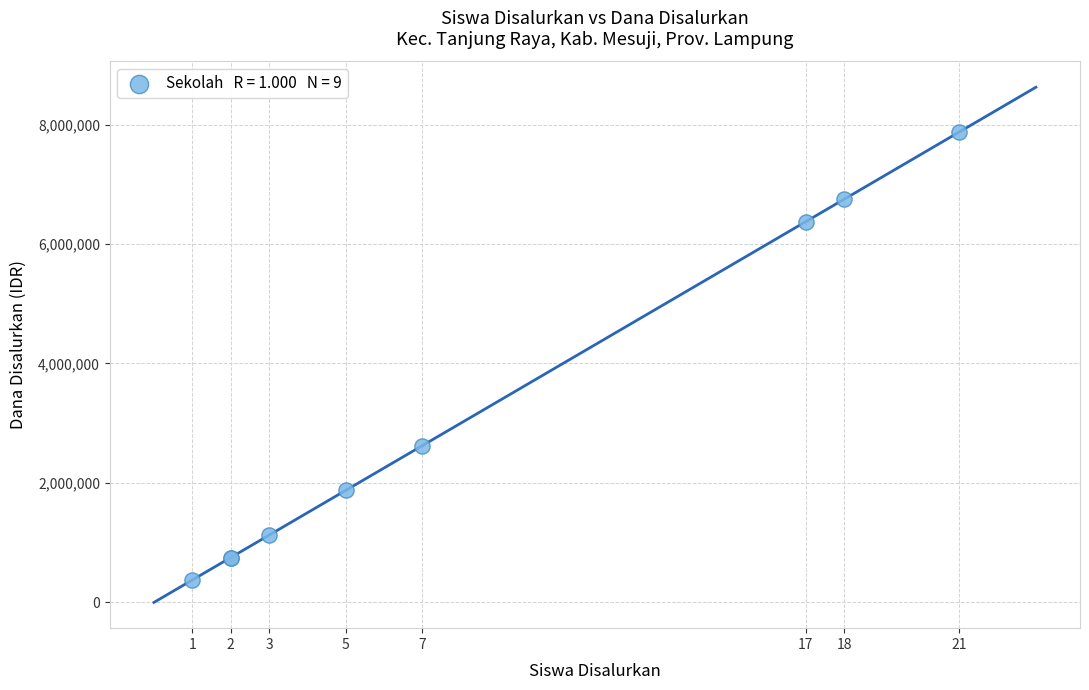

What Y value in the scatter plot is closest to 4125000?

2625000